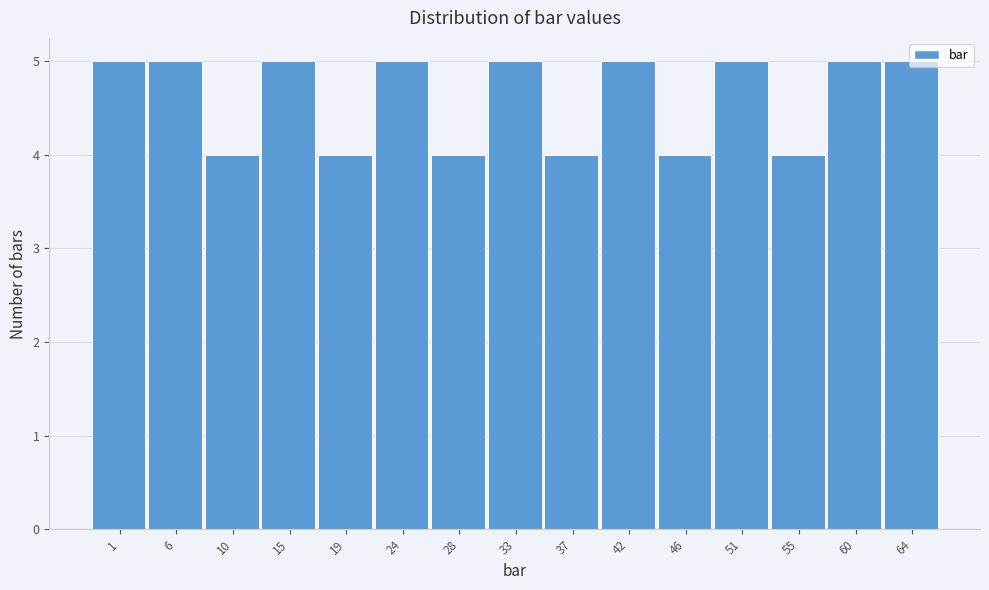

The value at 6 is 1. True or false?

False